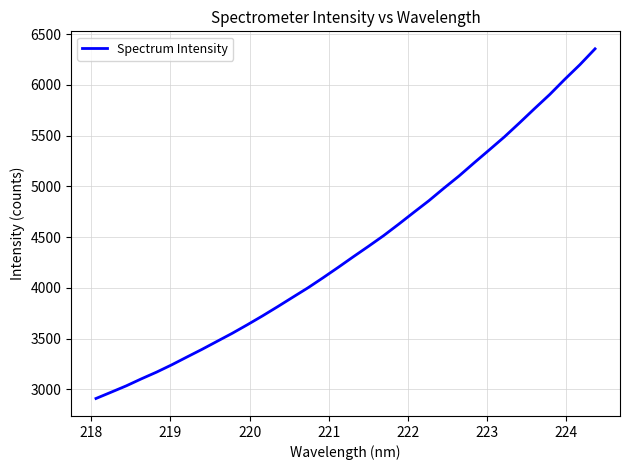

How many lines are shown in the chart?

1